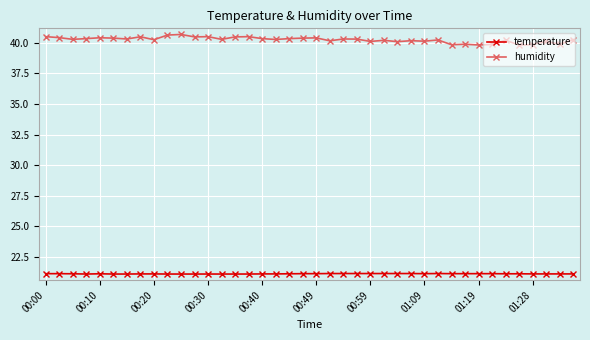

How many values in the humidity series exceed 40?

33